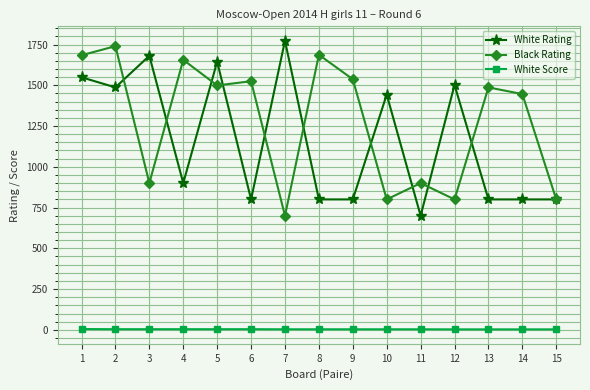

Is it true that White Rating equals 1487.0 at 2?

True